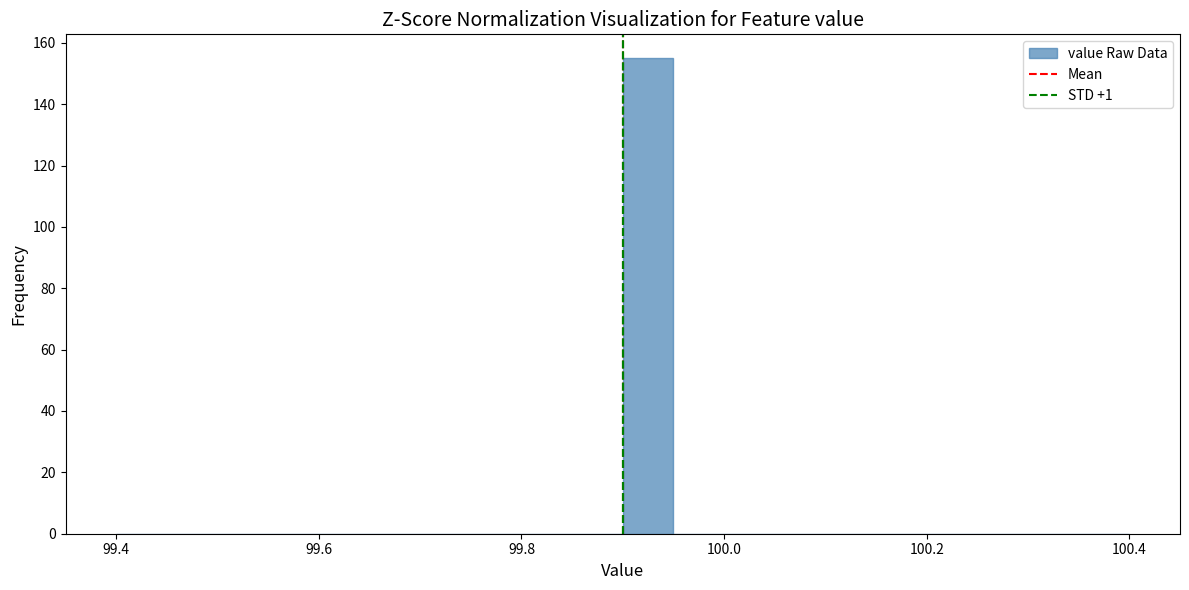

Around what value on the x-axis is the tallest bar? Give the approximate position of its centre, as read against the axis.

99.92